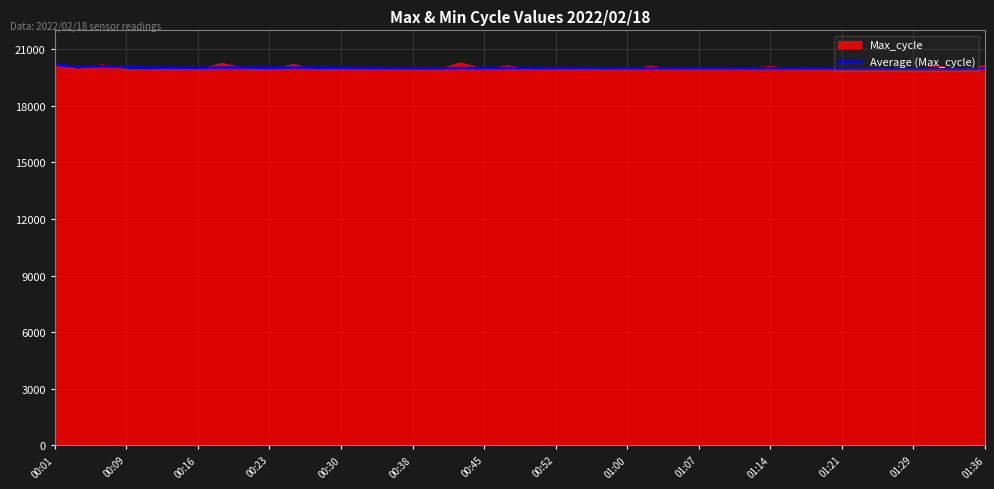

Count the number of data series in this chart.

2